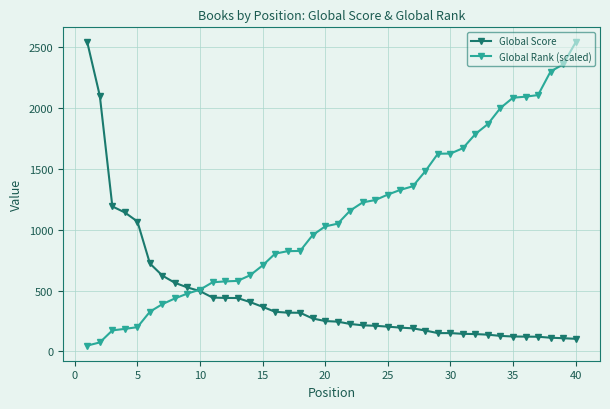

At how many categories does at least one series exceed 1840?

10